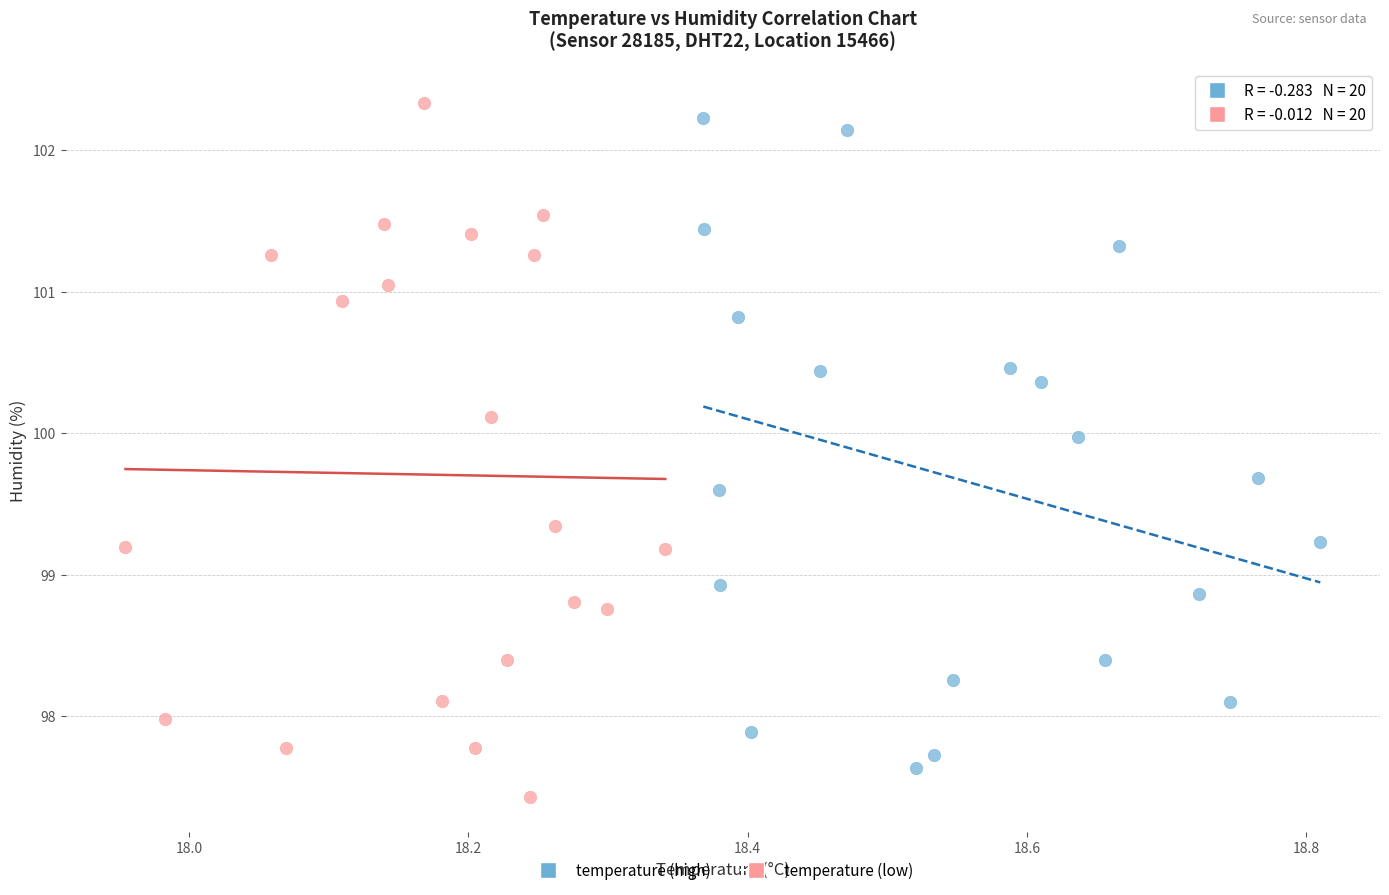

Which series has the widest spread of Y values?

temperature (low)